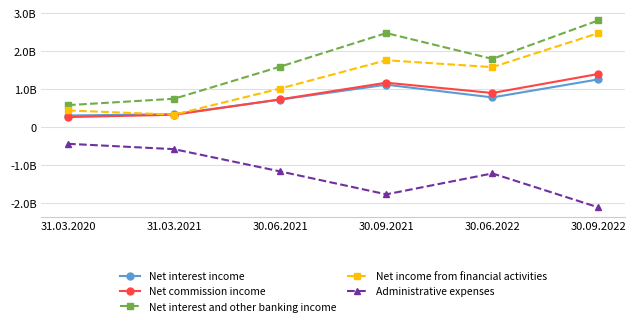

The value of Net commission income at 31.03.2020 is 0.2. True or false?

False